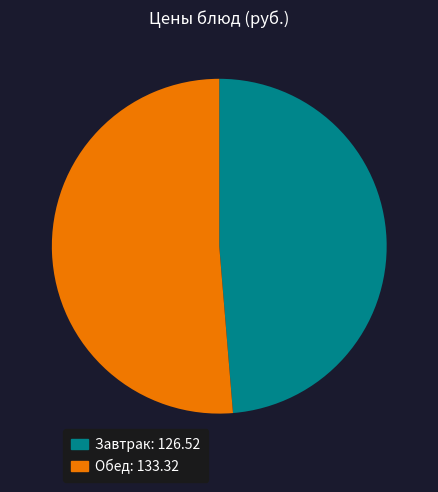

Is there any slice that represents more than half of the pie?

Yes